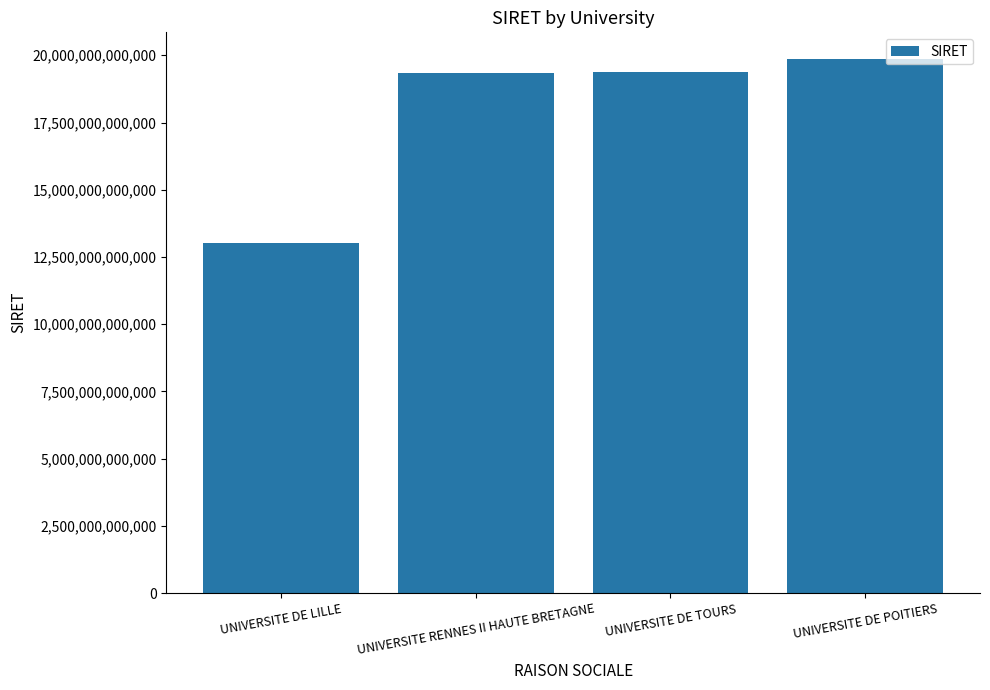

Does the chart contain stacked bars?

No